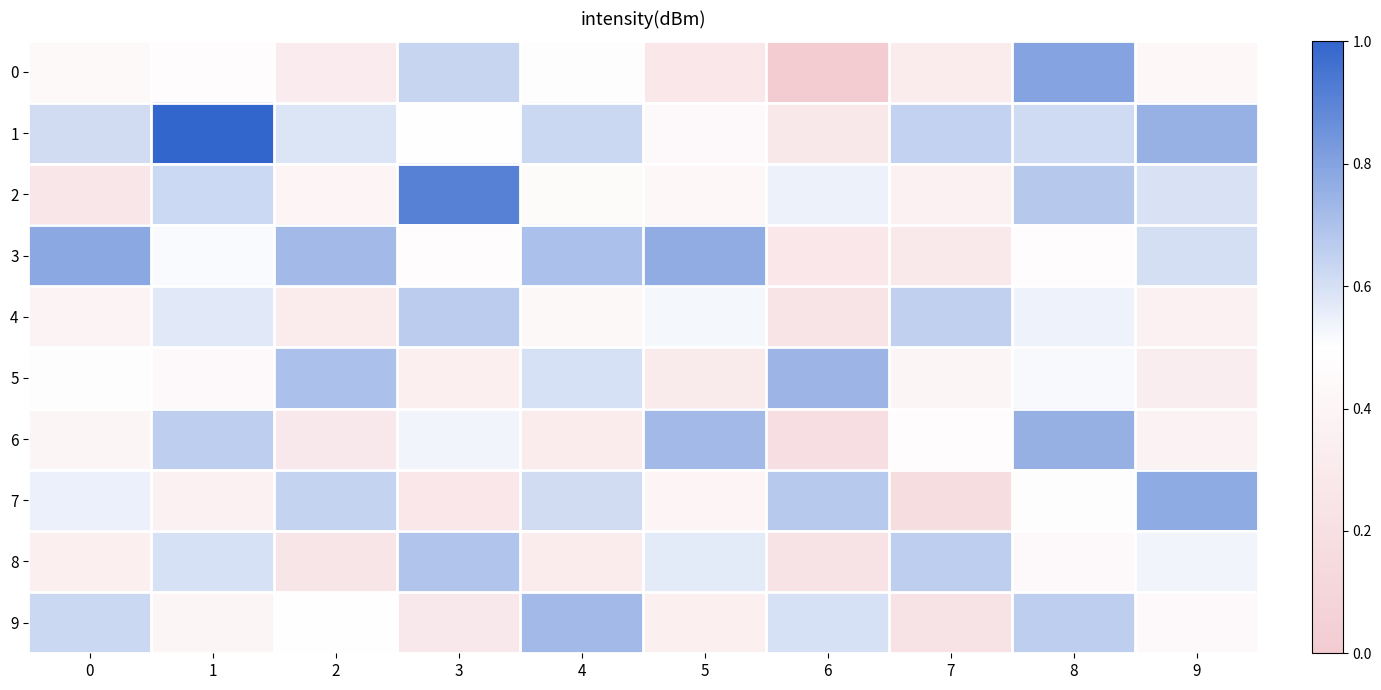

At how many categories does at least one series exceed 0?

10